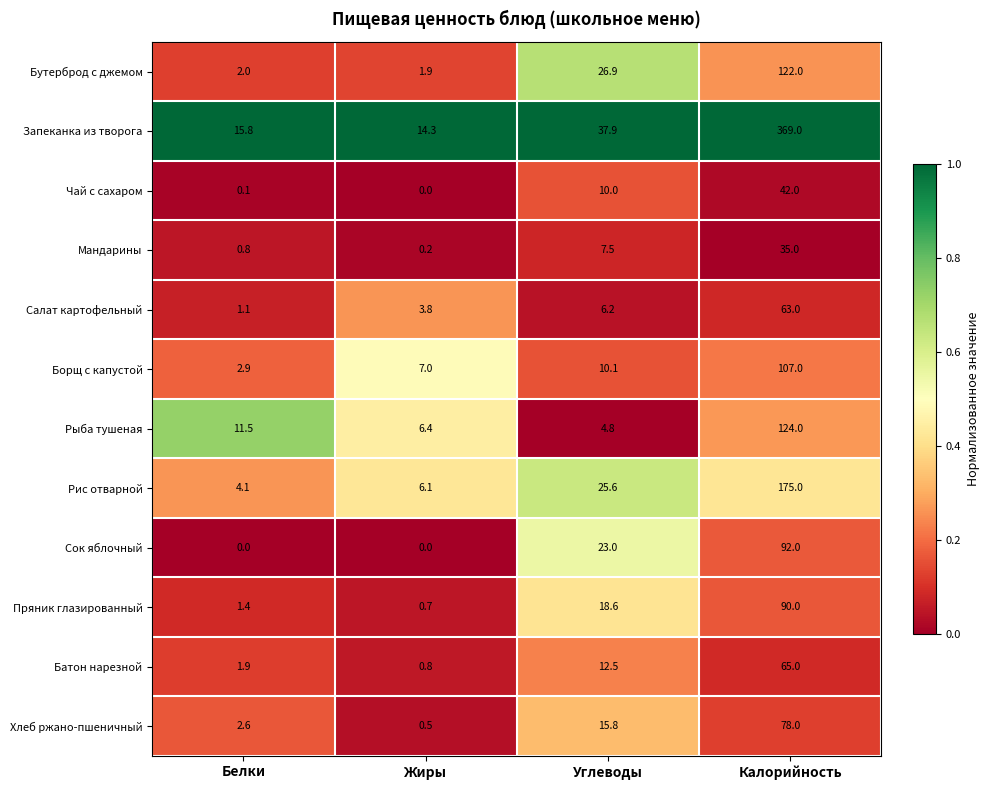

What is the sum of the Сок яблочный values at Жиры and Углеводы?

23.0